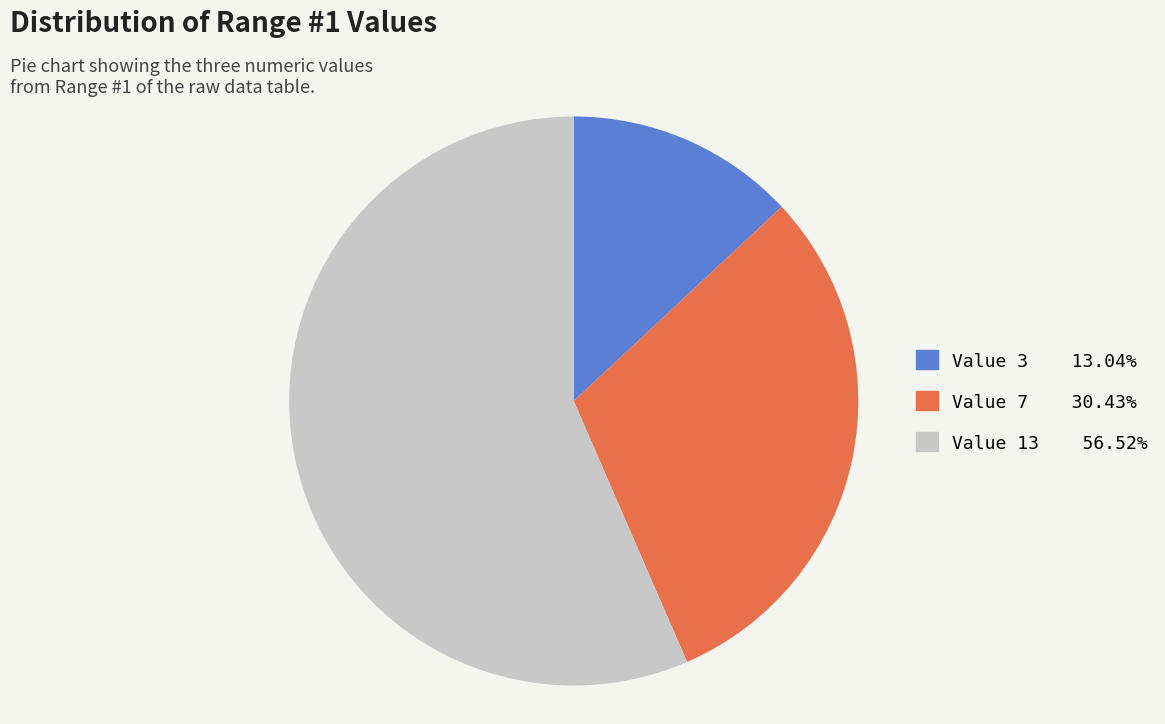

Does any single category account for the majority?

Yes